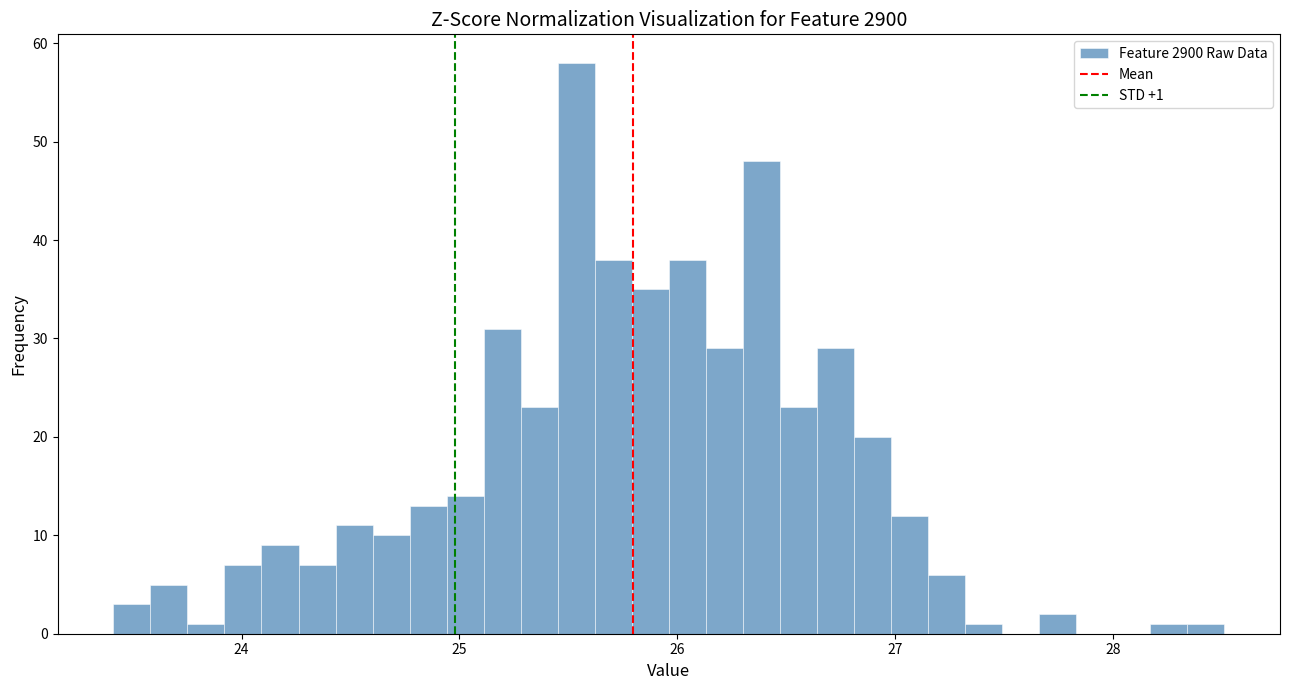

Around what value on the x-axis is the tallest bar? Give the approximate position of its centre, as read against the axis.

25.5